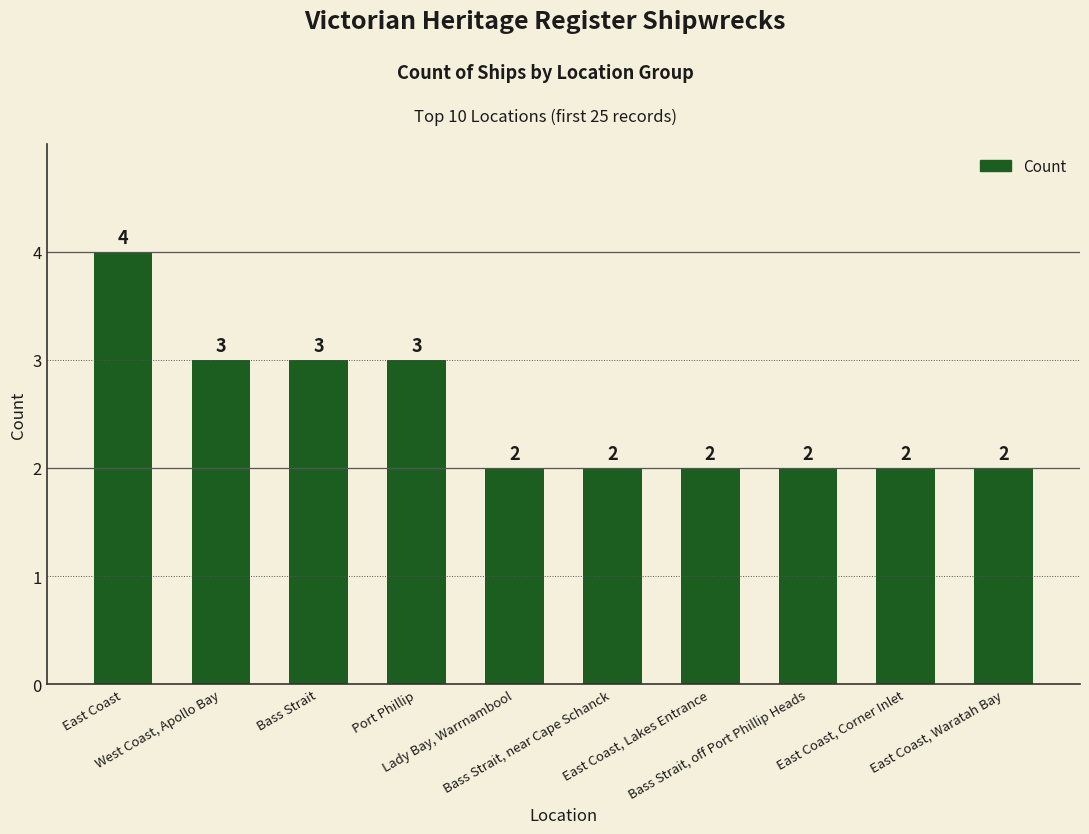

What is the value of the 6th bar from the left?

2